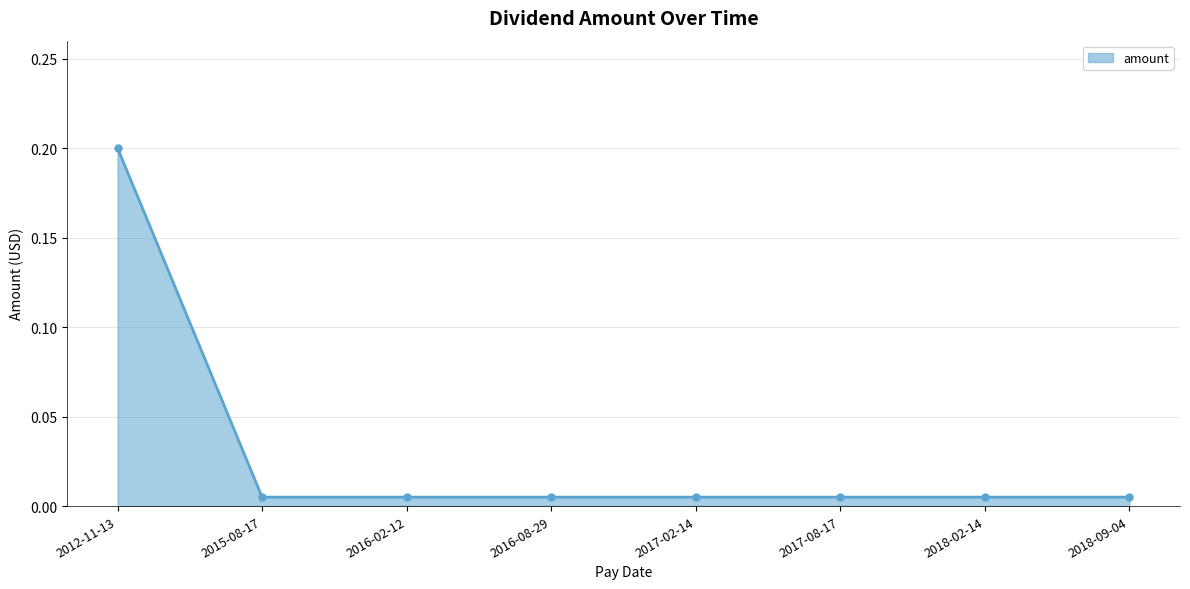

What is the label of the 4th point from the left?

2016-08-29